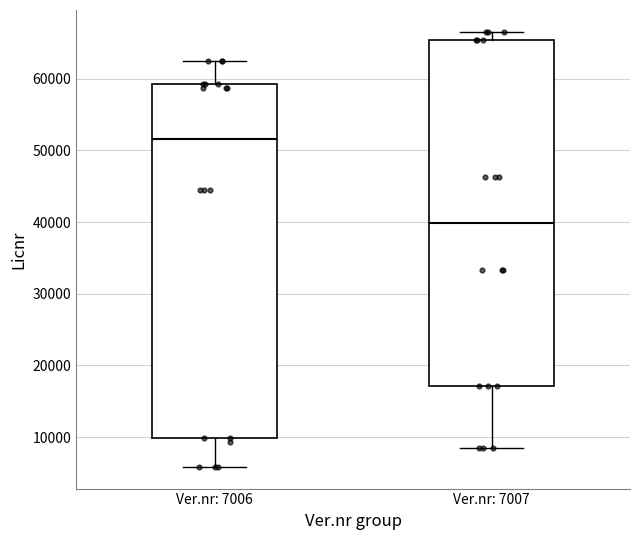

Reading left to right, read every box against the y-axis: the position of its median line, the range the box covers, and the ends of its whiskers. The values are not printed on the chart, so give them approximately, as read against the axis.

Ver.nr: 7006: median 52000, box 10000 to 59000, whiskers 6000 to 62000
Ver.nr: 7007: median 40000, box 17000 to 65000, whiskers 9000 to 67000